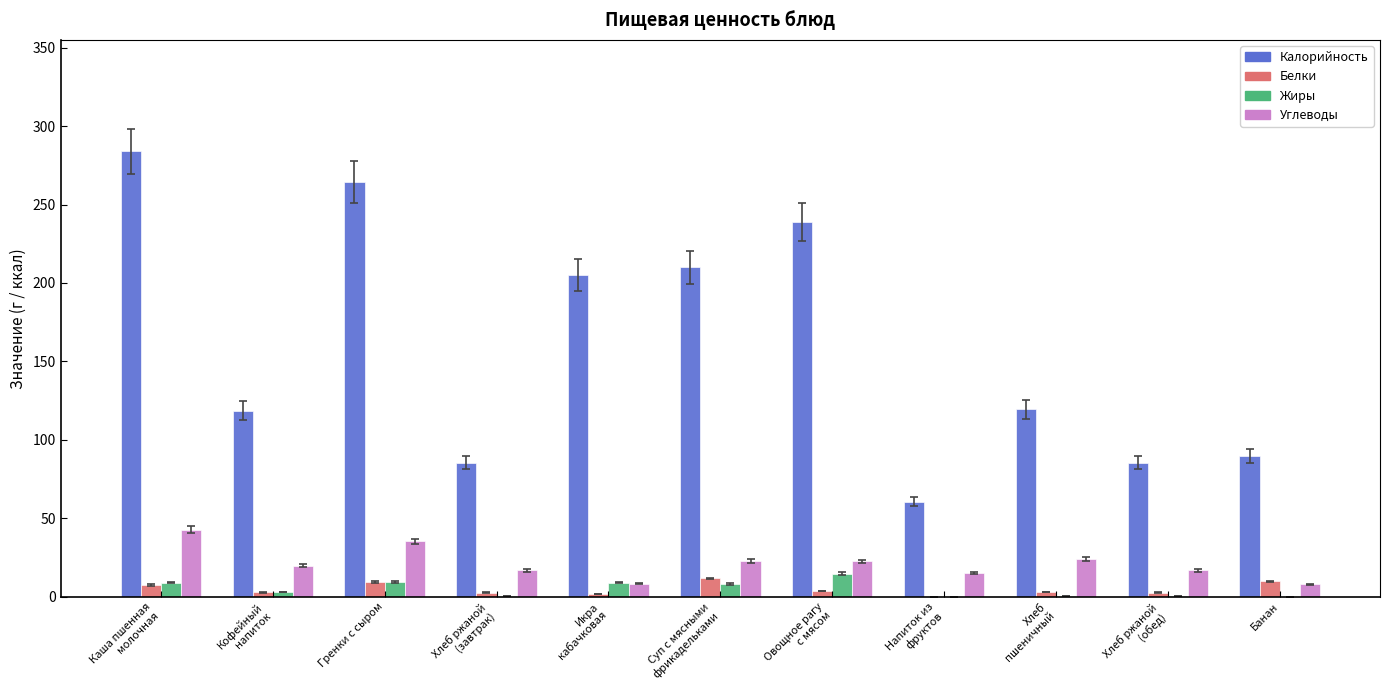

What is the sum of all Калорийность values?

1762.9